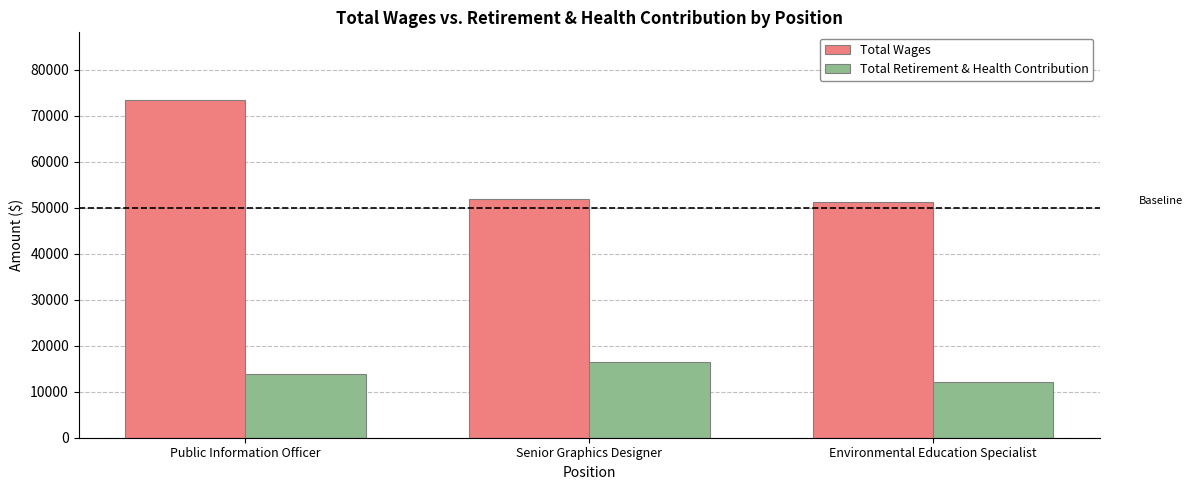

What is the value of the Total Retirement & Health Contribution bar at the 3rd from the left?

12094